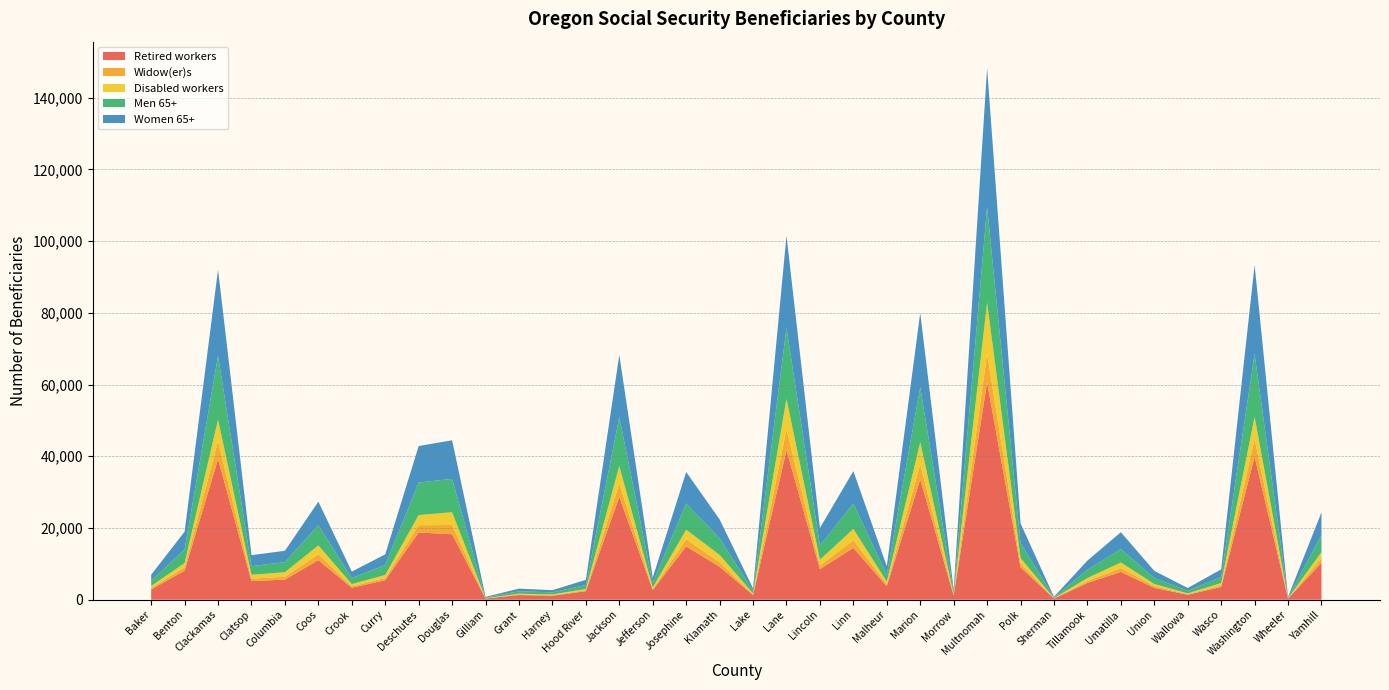

Reading left to right, transcribe all the data shown in this chart.

Retired workers: Baker=2860	Benton=8120	Clackamas=39230	Clatsop=5195	Columbia=5610	Coos=11055	Crook=3335	Curry=5465	Deschutes=18750	Douglas=18260	Gilliam=330	Grant=1310	Harney=1110	Hood River=2390	Jackson=28660	Jefferson=2700	Josephine=14865	Klamath=9190	Lake=1320	Lane=41705	Lincoln=8535	Linn=14450	Malheur=3800	Marion=33545	Morrow=1150	Multnomah=60615	Polk=9055	Sherman=335	Tillamook=4680	Umatilla=7765	Union=3310	Wallowa=1410	Wasco=3555	Washington=39865	Wheeler=335	Yamhill=10300
Widow(er)s: Baker=425	Benton=905	Clackamas=5035	Clatsop=695	Columbia=795	Coos=1640	Crook=415	Curry=585	Deschutes=2040	Douglas=2565	Gilliam=45	Grant=185	Harney=130	Hood River=290	Jackson=3740	Jefferson=280	Josephine=2020	Klamath=1255	Lake=180	Lane=5865	Lincoln=995	Linn=2180	Malheur=585	Marion=4265	Morrow=145	Multnomah=8020	Polk=1080	Sherman=50	Tillamook=530	Umatilla=1060	Union=495	Wallowa=165	Wasco=455	Washington=4920	Wheeler=55	Yamhill=1295
Disabled workers: Baker=540	Benton=1180	Clackamas=5950	Clatsop=1045	Columbia=1270	Coos=2445	Crook=610	Curry=845	Deschutes=2810	Douglas=3570	Gilliam=50	Grant=185	Harney=225	Hood River=320	Jackson=4850	Jefferson=420	Josephine=2640	Klamath=2055	Lake=245	Lane=8445	Lincoln=1615	Linn=3105	Malheur=665	Marion=6090	Morrow=225	Multnomah=14200	Polk=1470	Sherman=50	Tillamook=850	Umatilla=1555	Union=580	Wallowa=190	Wasco=640	Washington=6200	Wheeler=40	Yamhill=1685
Men 65+: Baker=1465	Benton=3835	Clackamas=17800	Clatsop=2430	Columbia=2805	Coos=5670	Crook=1680	Curry=2780	Deschutes=9060	Douglas=9310	Gilliam=155	Grant=685	Harney=595	Hood River=1115	Jackson=13670	Jefferson=1370	Josephine=7320	Klamath=4645	Lake=695	Lane=19860	Lincoln=3960	Linn=7050	Malheur=1945	Marion=15395	Morrow=605	Multnomah=26700	Polk=4215	Sherman=185	Tillamook=2305	Umatilla=3745	Union=1640	Wallowa=750	Wasco=1690	Washington=17555	Wheeler=180	Yamhill=4780
Women 65+: Baker=1675	Benton=4940	Clackamas=24010	Clatsop=3055	Columbia=3165	Coos=6535	Crook=1805	Curry=2975	Deschutes=10190	Douglas=10750	Gilliam=205	Grant=735	Harney=600	Hood River=1430	Jackson=17310	Jefferson=1380	Josephine=8750	Klamath=5260	Lake=725	Lane=25630	Lincoln=4880	Linn=9070	Malheur=2320	Marion=20655	Morrow=630	Multnomah=38645	Polk=5470	Sherman=195	Tillamook=2545	Umatilla=4695	Union=2020	Wallowa=755	Wasco=2120	Washington=24770	Wheeler=185	Yamhill=6310